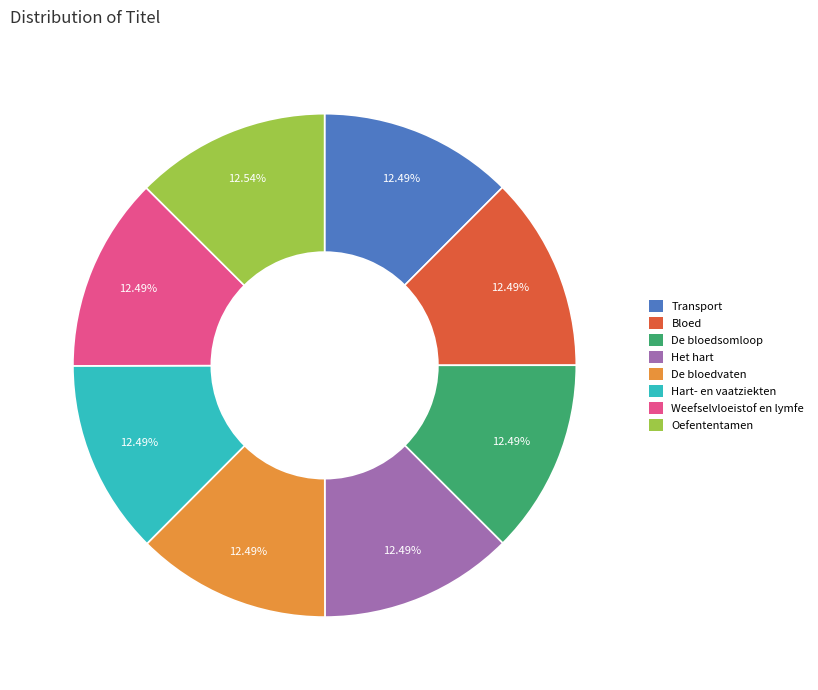

Count the number of slices in the pie.

8